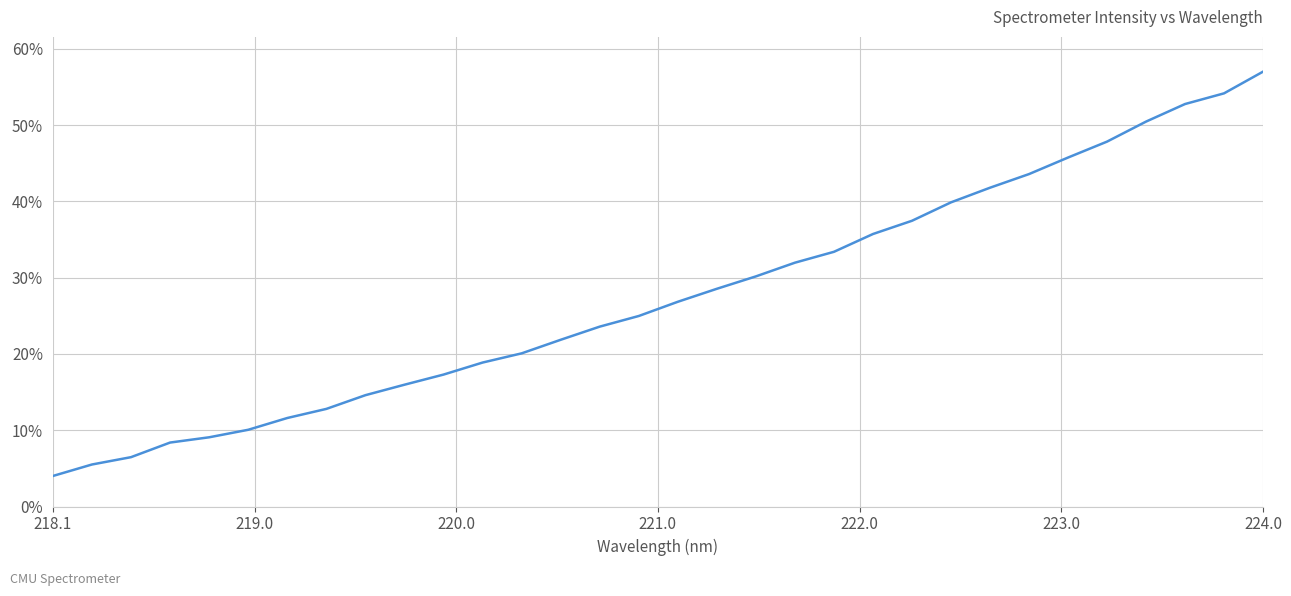

What is the greatest value displayed?

57.0